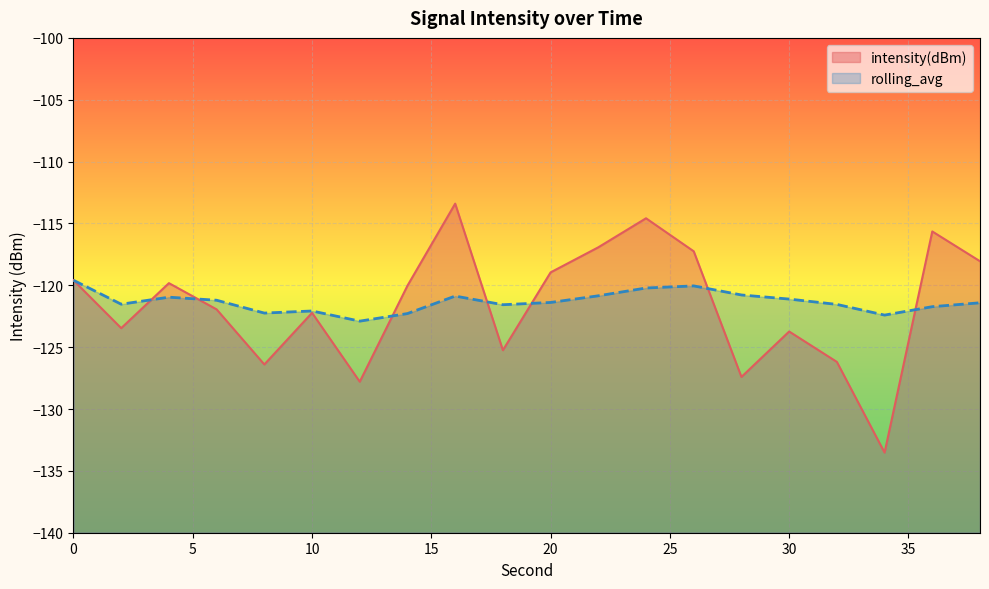

The value of rolling_avg at 30 is -42.7. True or false?

False